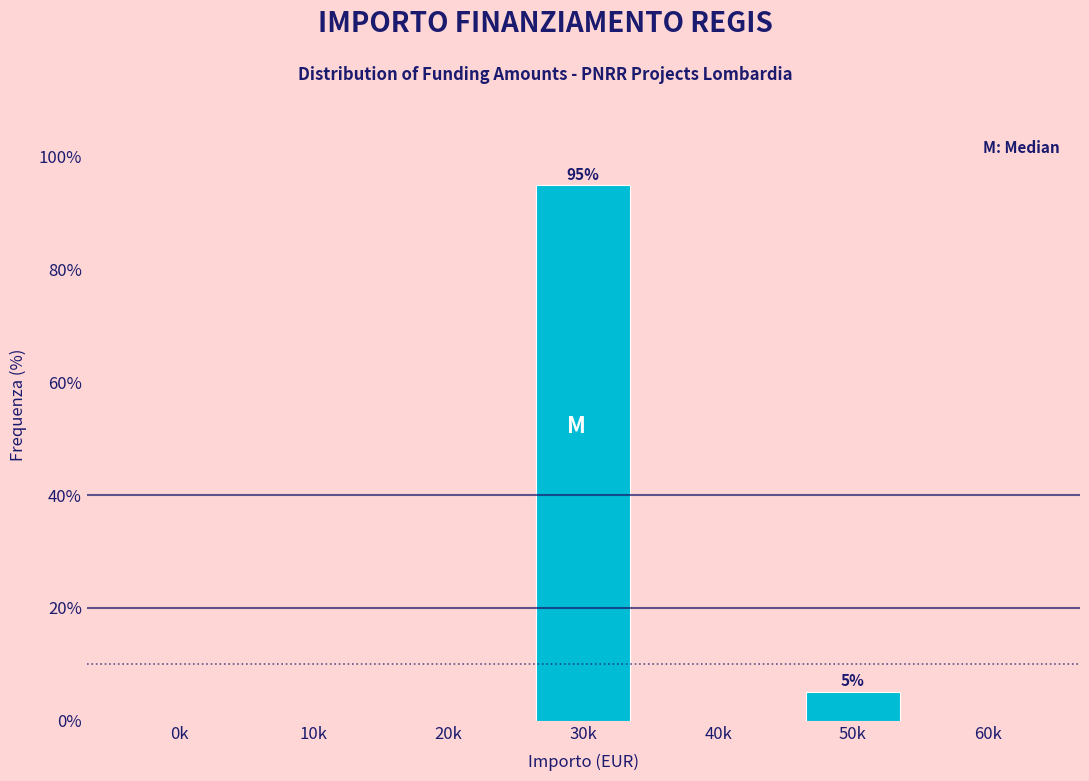

Reading right to left, transcribe all the data shown in this chart.

60k=0.0	50k=5.1	40k=0.0	30k=94.9	20k=0.0	10k=0.0	0k=0.0